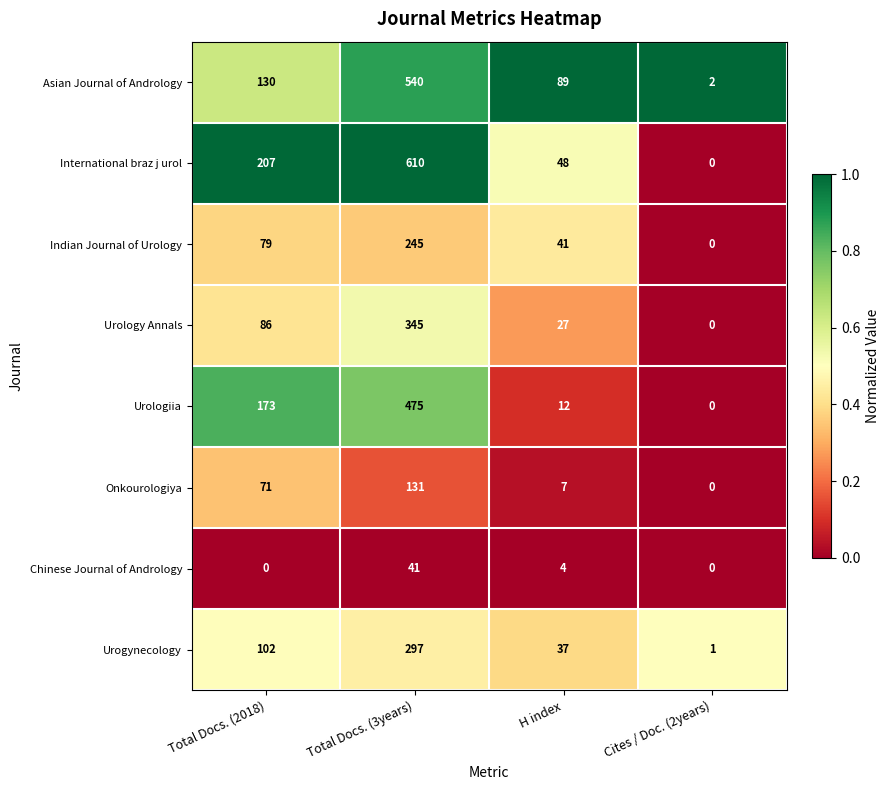

What is the spread (max minus min) of values at H index?

85